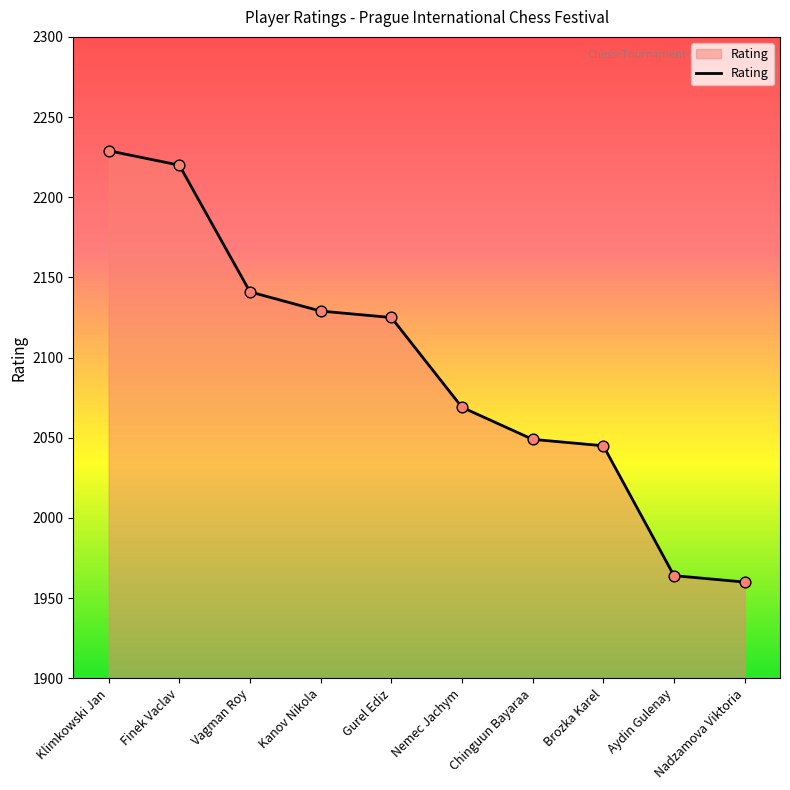

Approximately how many times larger is the value at Nemec Jachym compared to Chinguun Bayaraa?

1.0